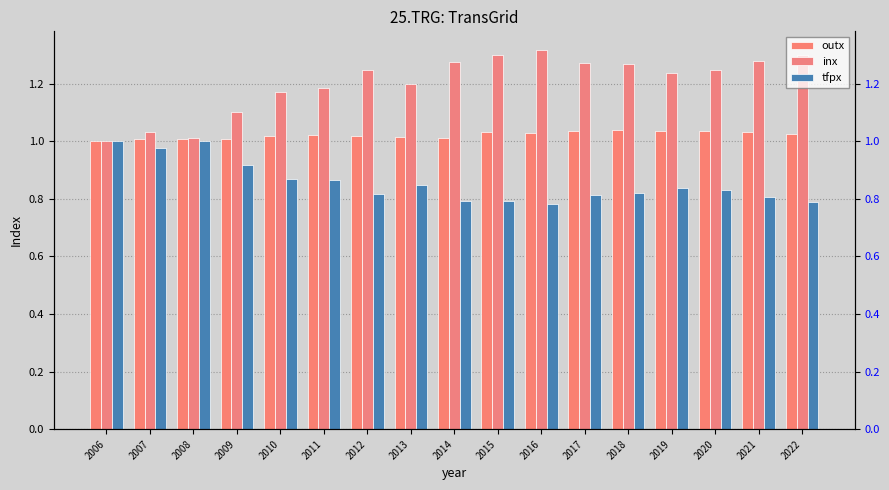

What is the sum of all tfpx values?

14.6